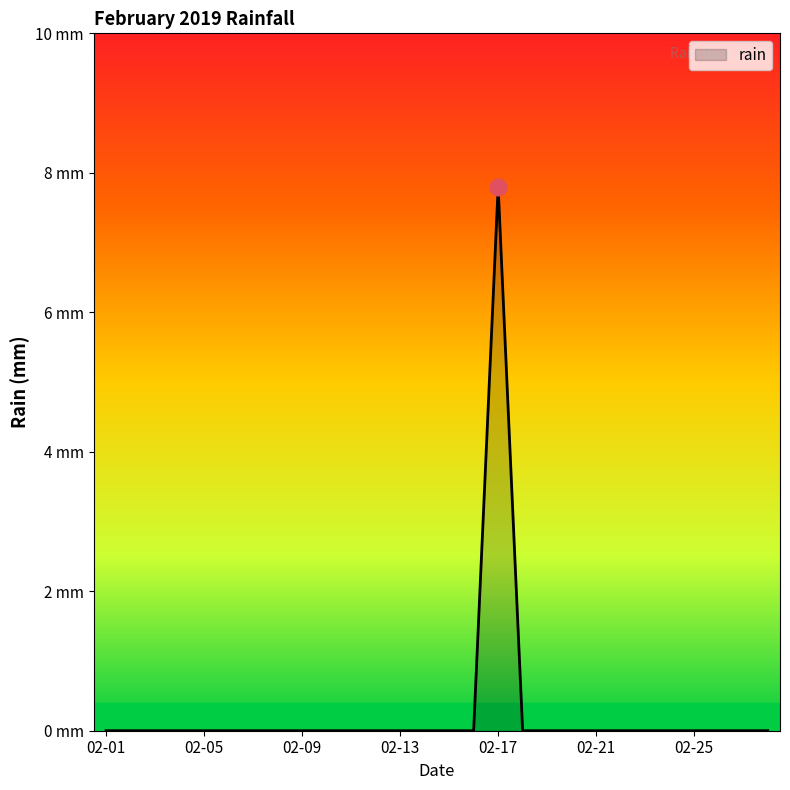

Which category has the lowest value across all series?

02-01